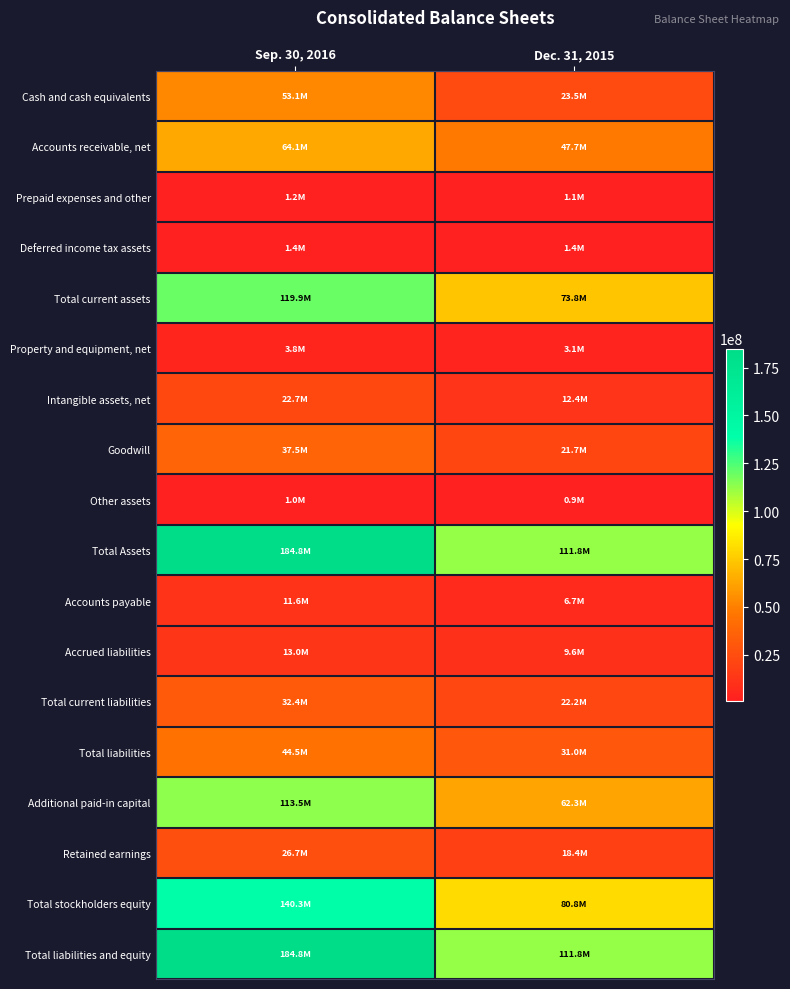

Which series has the largest total across all categories?

Total Assets